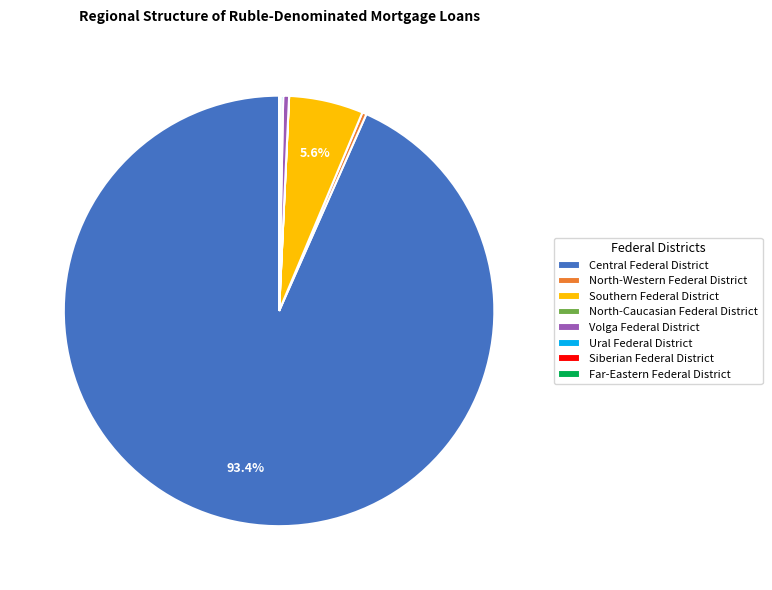

What is the largest slice in the pie chart?

Central Federal District